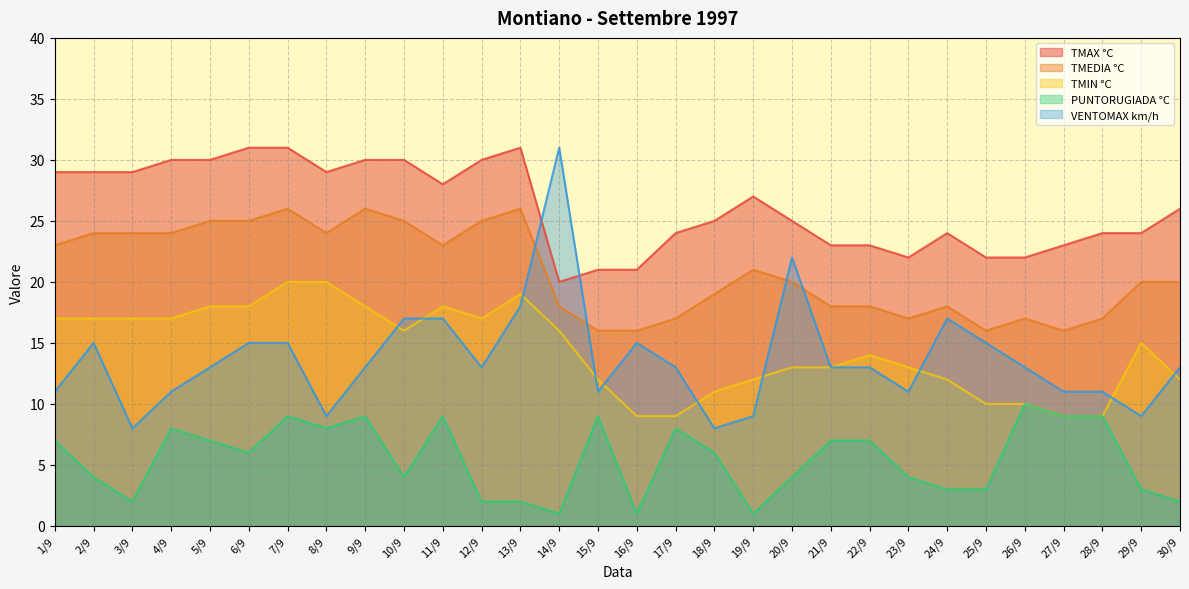

Rank the categories by TMIN °C value from lowest to highest.

16/9, 17/9, 27/9, 28/9, 25/9, 26/9, 18/9, 15/9, 19/9, 24/9, 30/9, 20/9, 21/9, 23/9, 22/9, 29/9, 10/9, 14/9, 1/9, 2/9, 3/9, 4/9, 12/9, 5/9, 6/9, 9/9, 11/9, 13/9, 7/9, 8/9